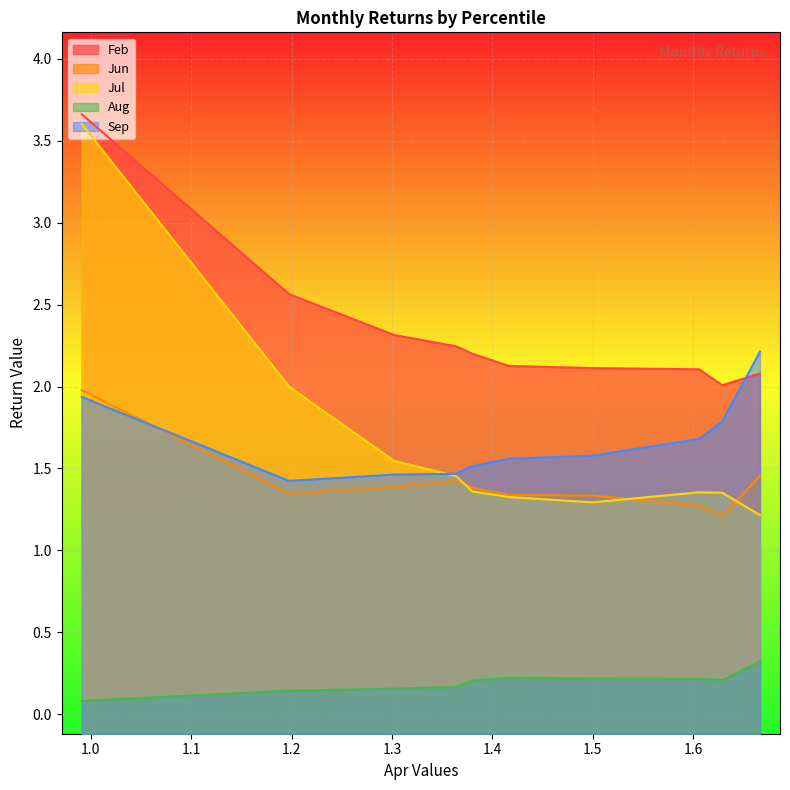

How many series are shown in this chart?

5